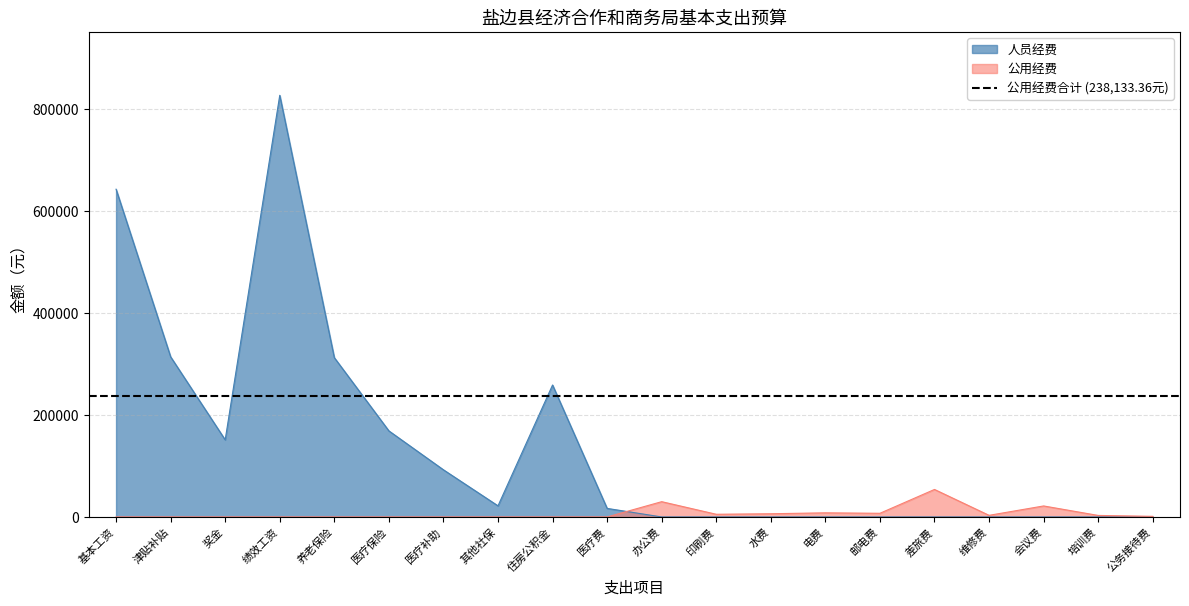

Which label corresponds to the smallest value in the chart?

办公费